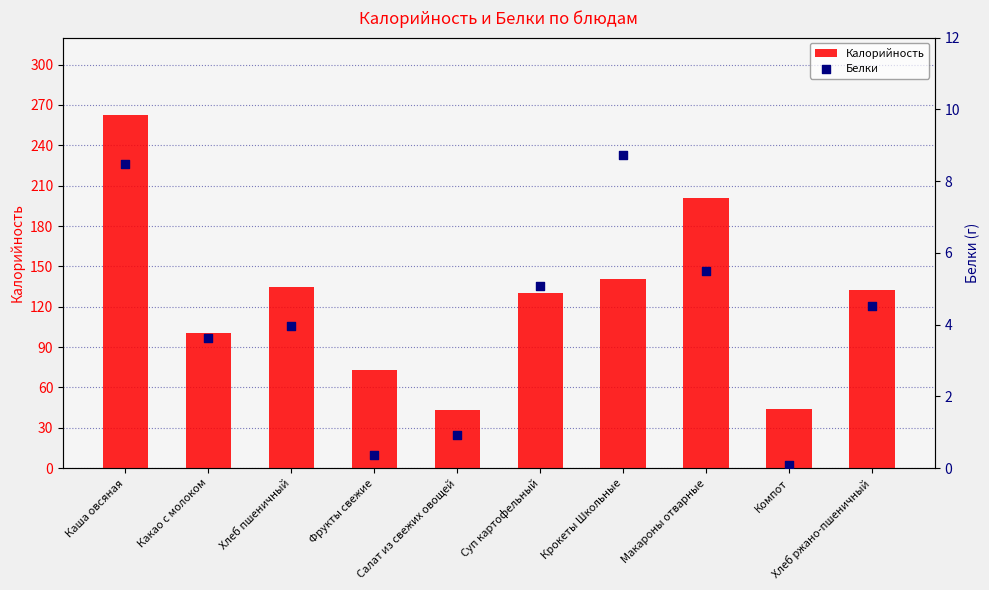

Is the value of Калорийность at Крокеты Школьные greater than the value of Белки at Какао с молоком?

Yes